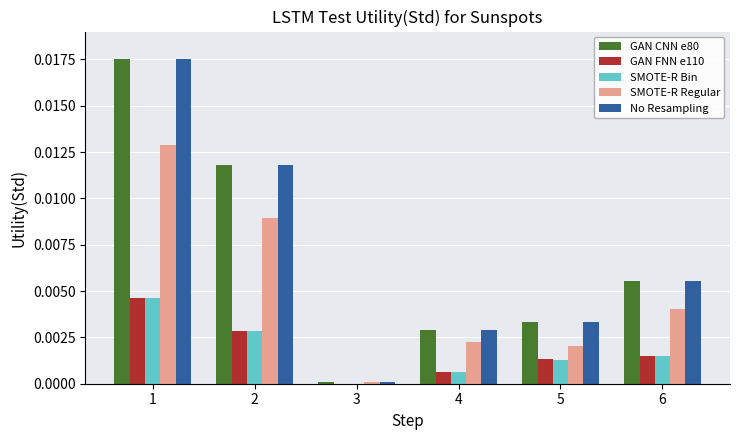

At which category is the sum across all series the highest?

1